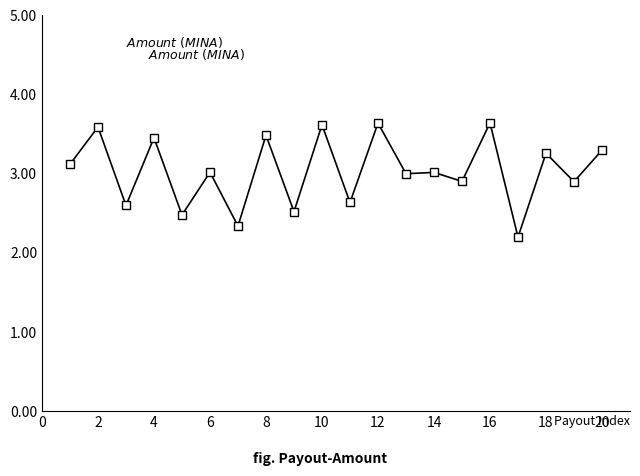

Reading right to left, extract all data points from this chart.

3.3	2.9	3.3	2.2	3.6	2.9	3.0	3.0	3.6	2.6	3.6	2.5	3.5	2.3	3.0	2.5	3.5	2.6	3.6	3.1